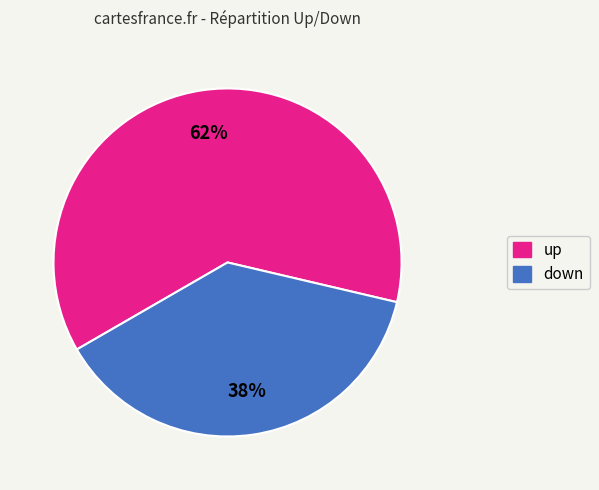

Rank the categories by value from highest to lowest.

up, down